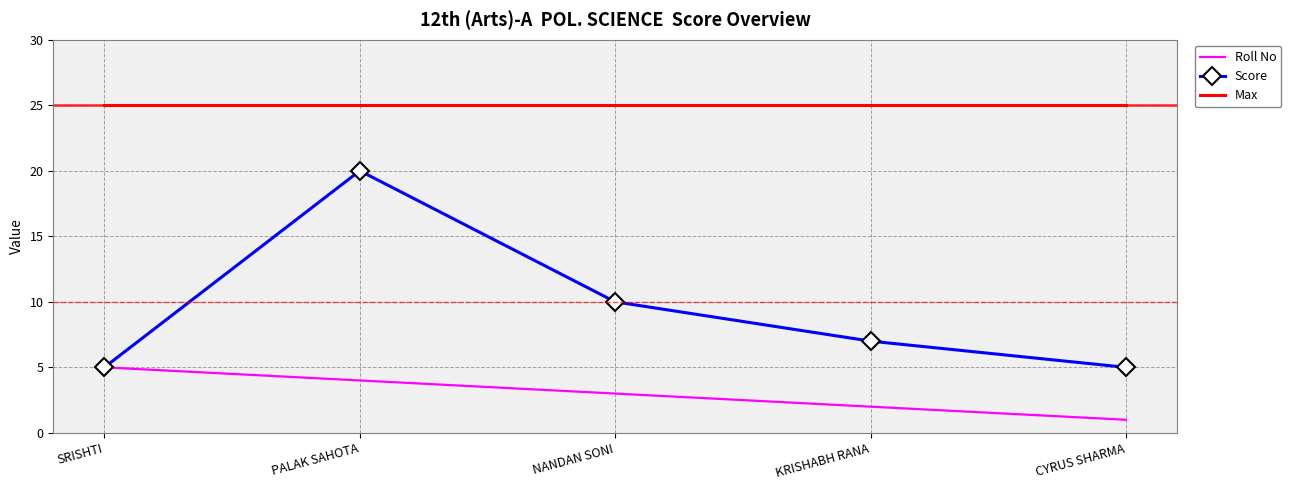

Where does the Score series first go above 7?

PALAK SAHOTA